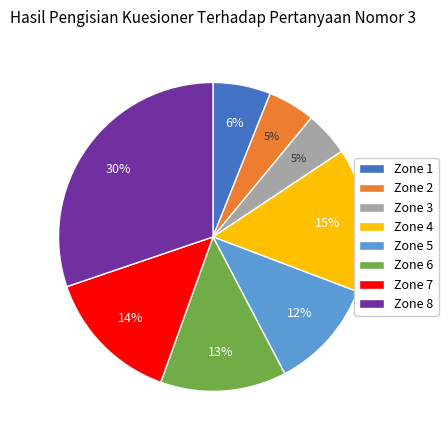

Count the number of slices in the pie.

8